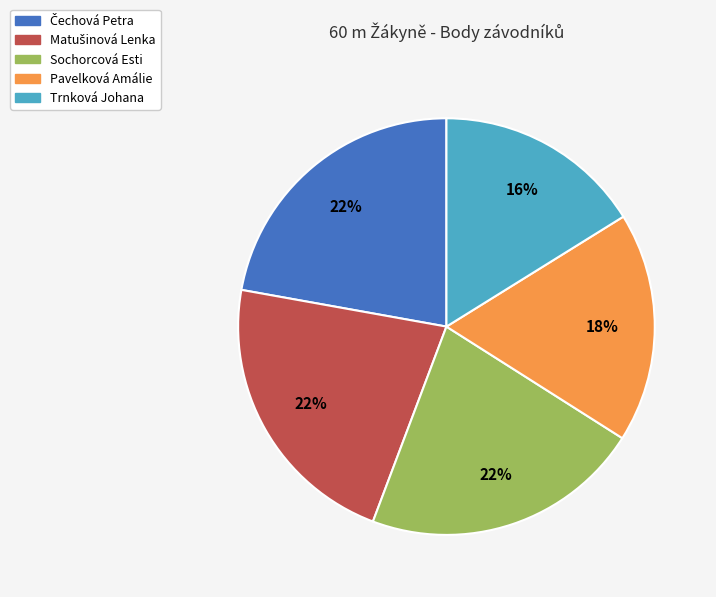

How many segments does this pie chart have?

5